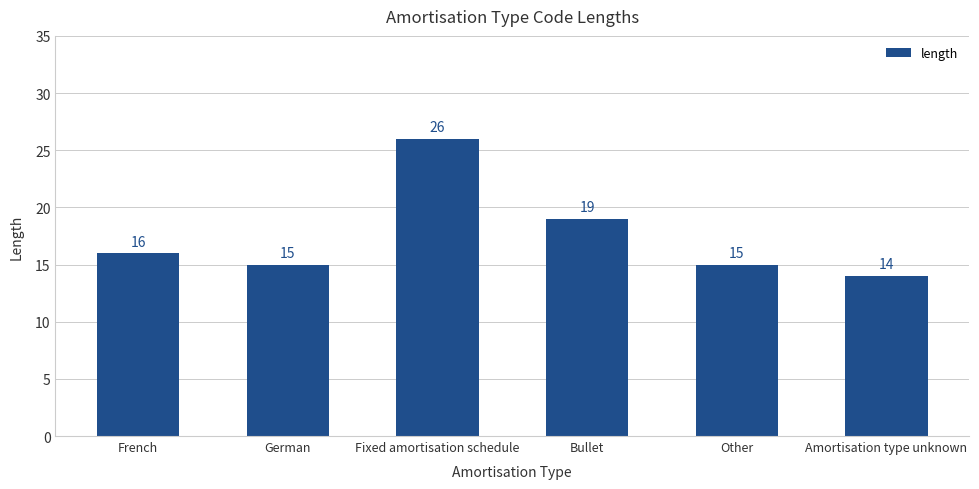

Reading left to right, list all the values displayed in this chart.

16	15	26	19	15	14